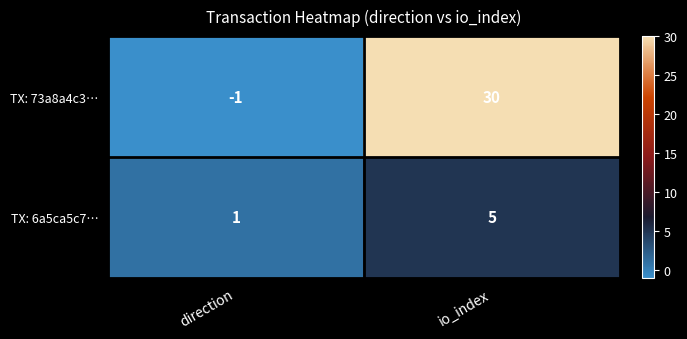

Rank the series at io_index from lowest to highest value.

TX: 6a5ca5c7…, TX: 73a8a4c3…